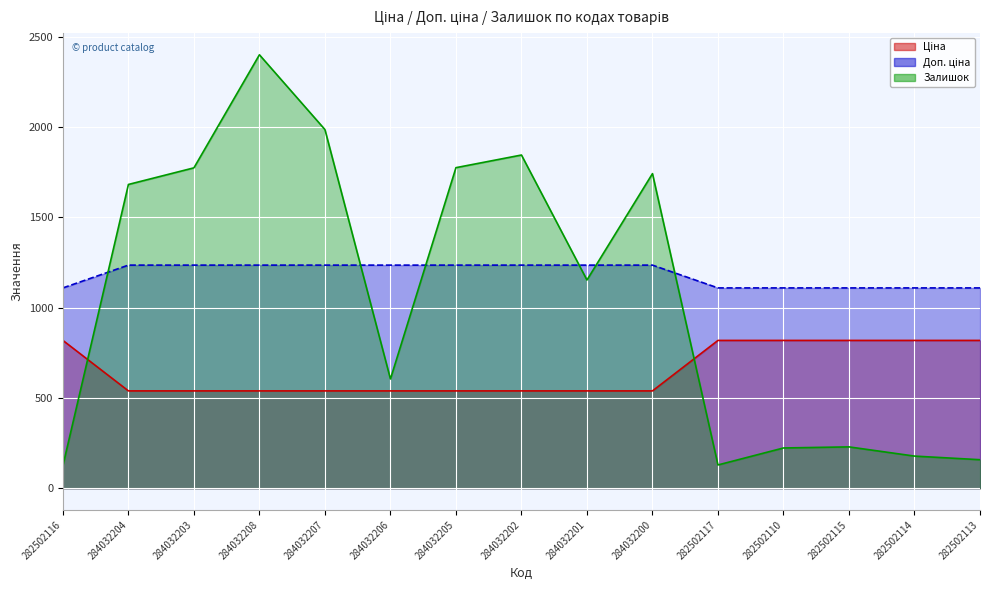

What is the sum of the Залишок (line) values at 282502113 and 284032202?

2003.0